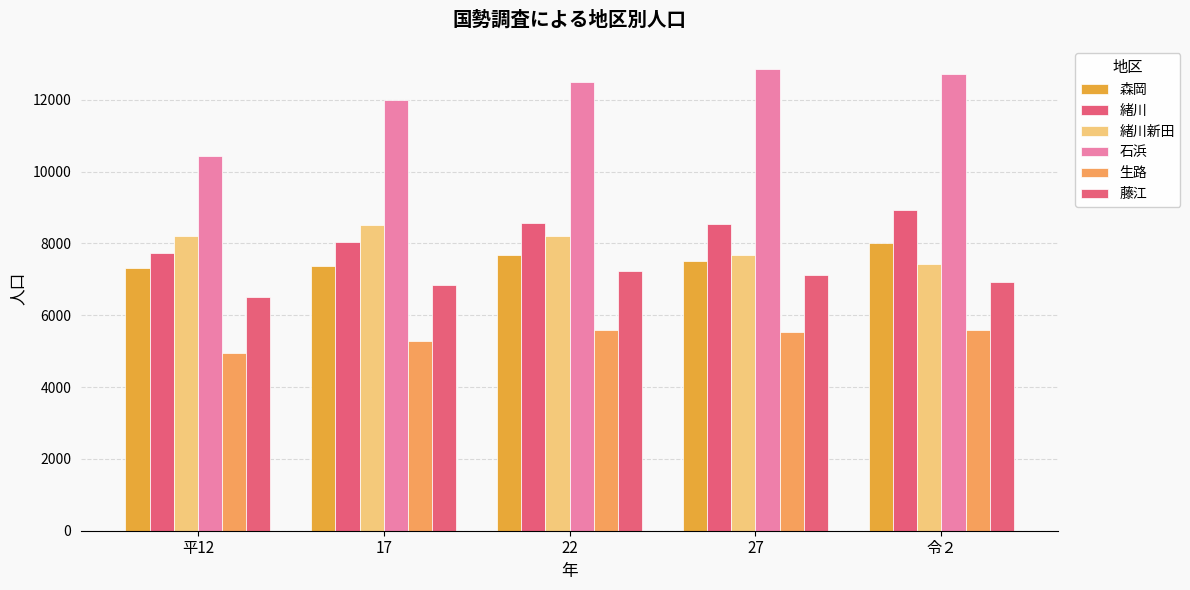

The value of 緒川 at 27 is 8550. True or false?

True